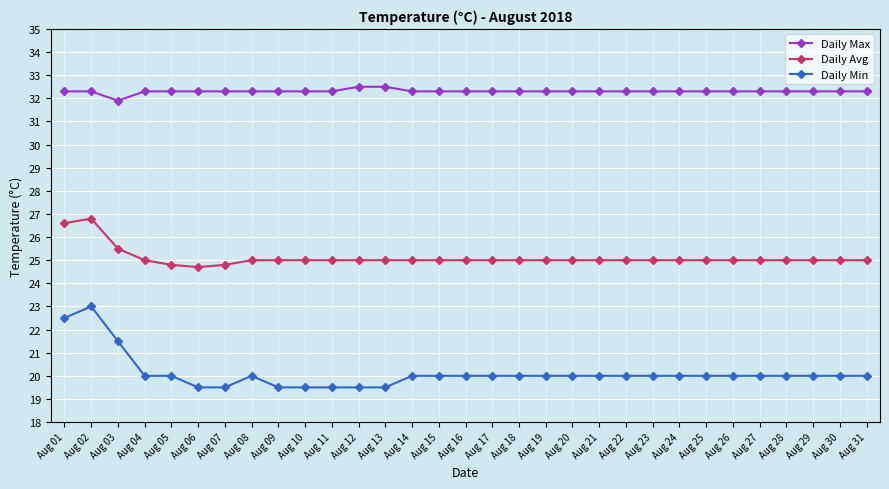

List the series in order of their overall mean, highest first.

Daily Max, Daily Avg, Daily Min